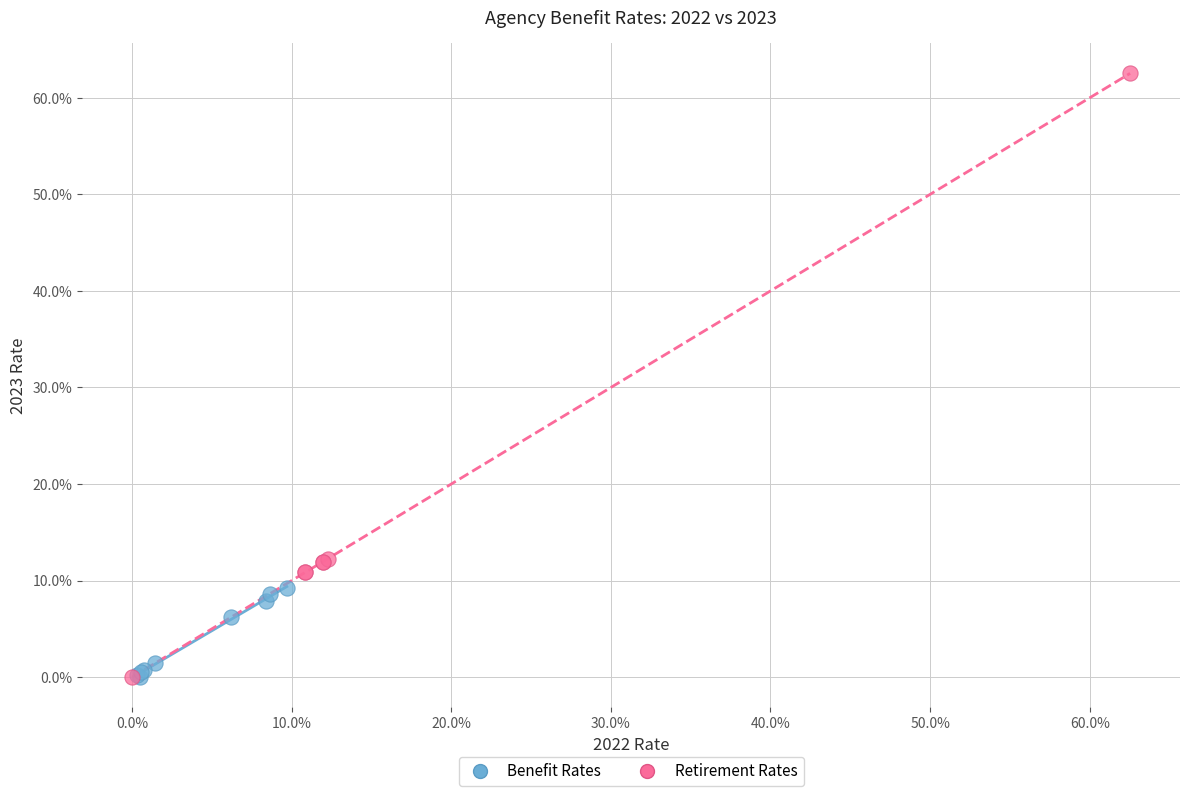

What are all the series names shown in the legend?

Benefit Rates, Retirement Rates